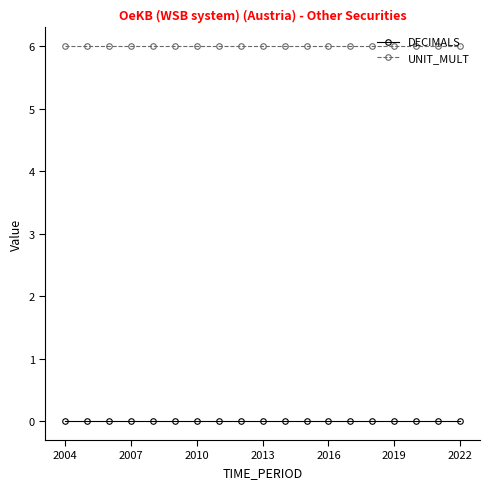

Does the chart display data point markers on the line(s)?

Yes